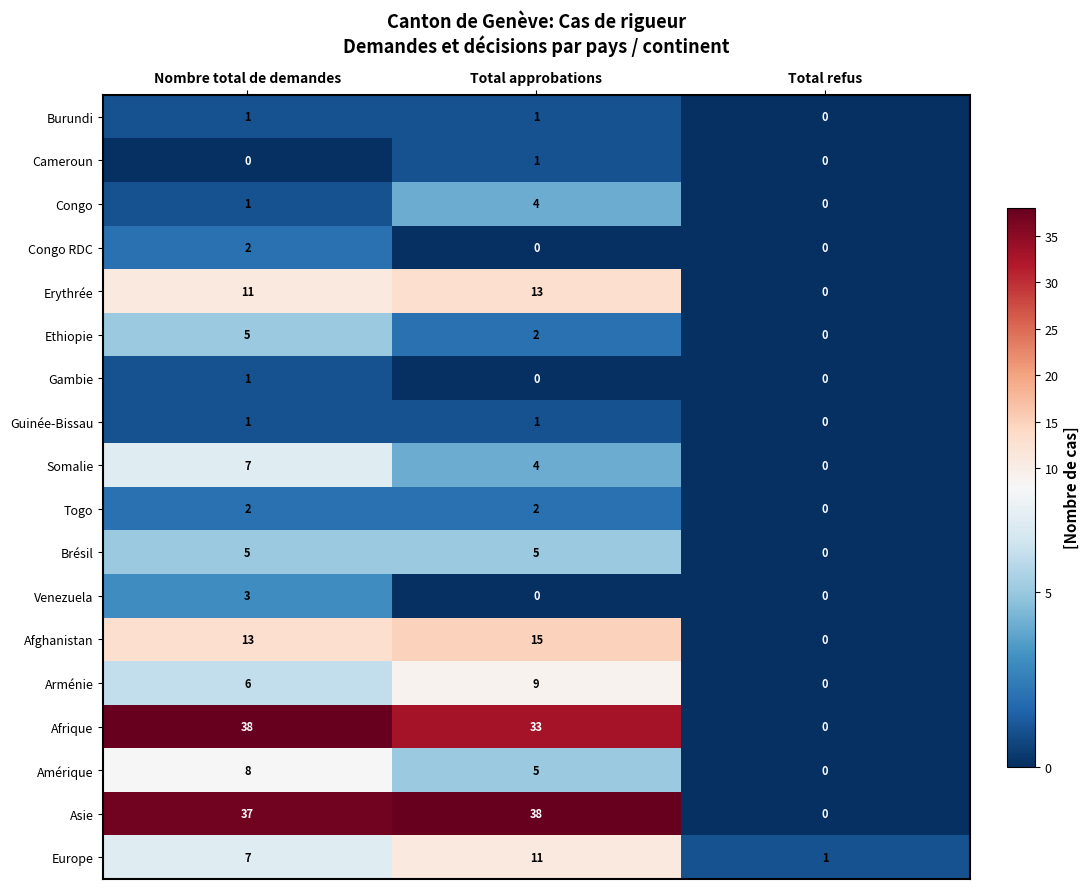

What is the total value across all series at Nombre total de demandes?

148